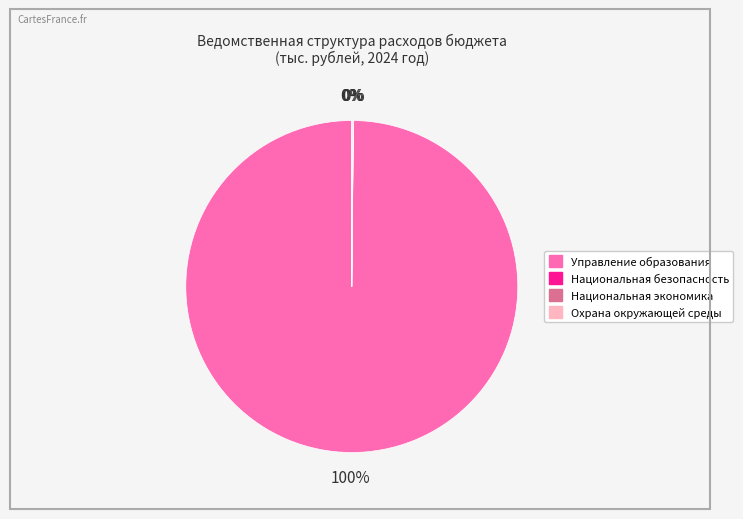

Which category has the biggest portion of the pie?

Управление образования